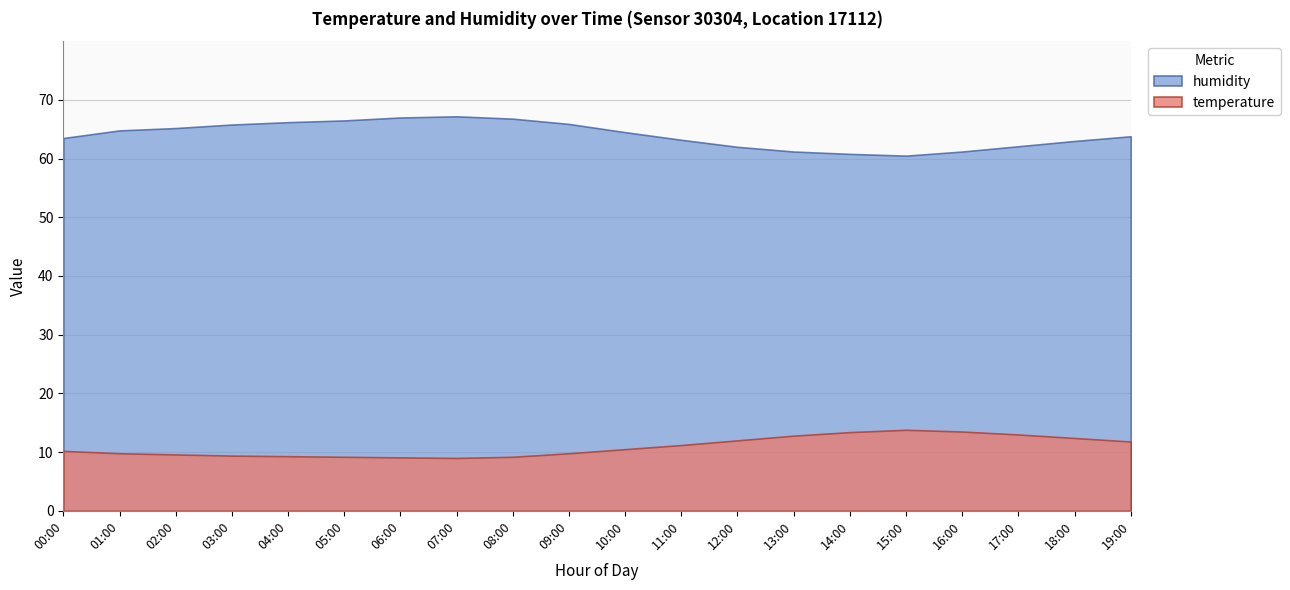

What is the value of the humidity point at the 18th from the left?

62.1